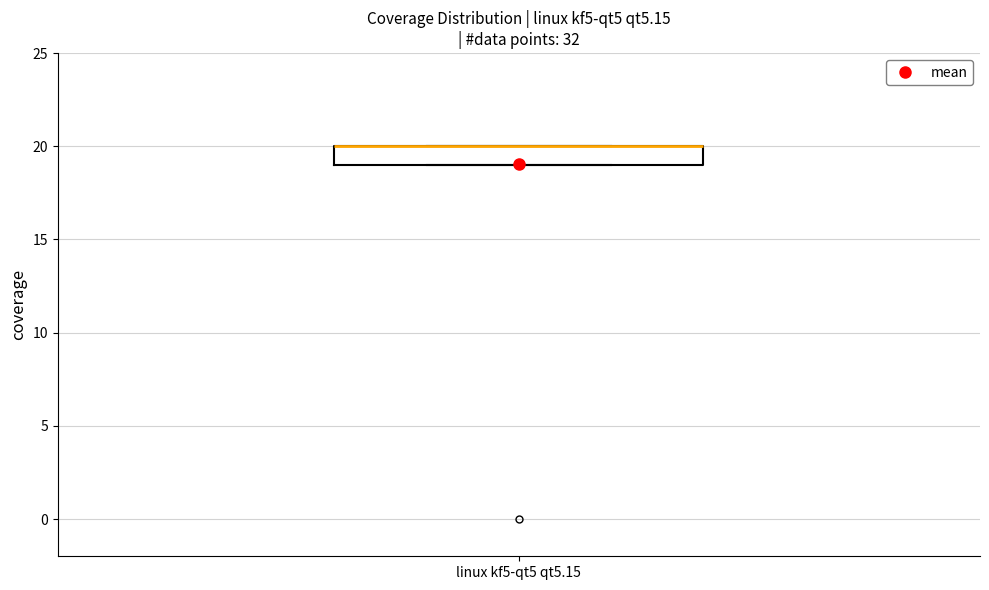

Transcribe this box plot: give where the median line is, the range the box spans, and where the two whiskers end, as read against the y-axis. The values are not printed on the chart, so give them approximately, as read against the axis.

median 20 (drawn on the box's upper edge), box 19 to 20, whiskers 19 to 20